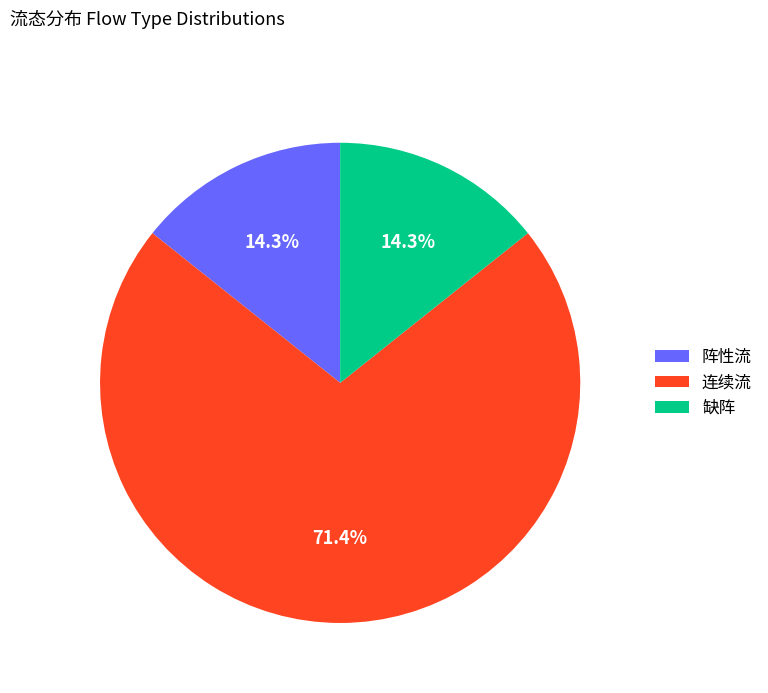

True or false: 连续流 accounts for 63% of the total.

False